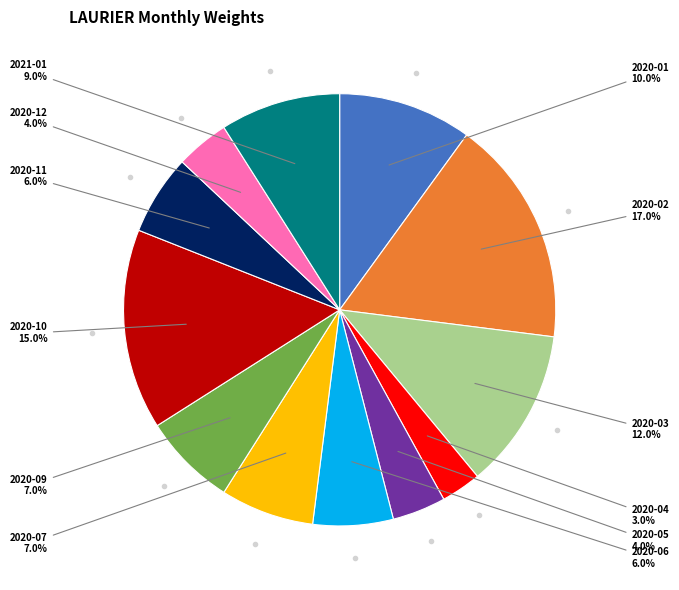

Is there a majority slice in this chart?

No